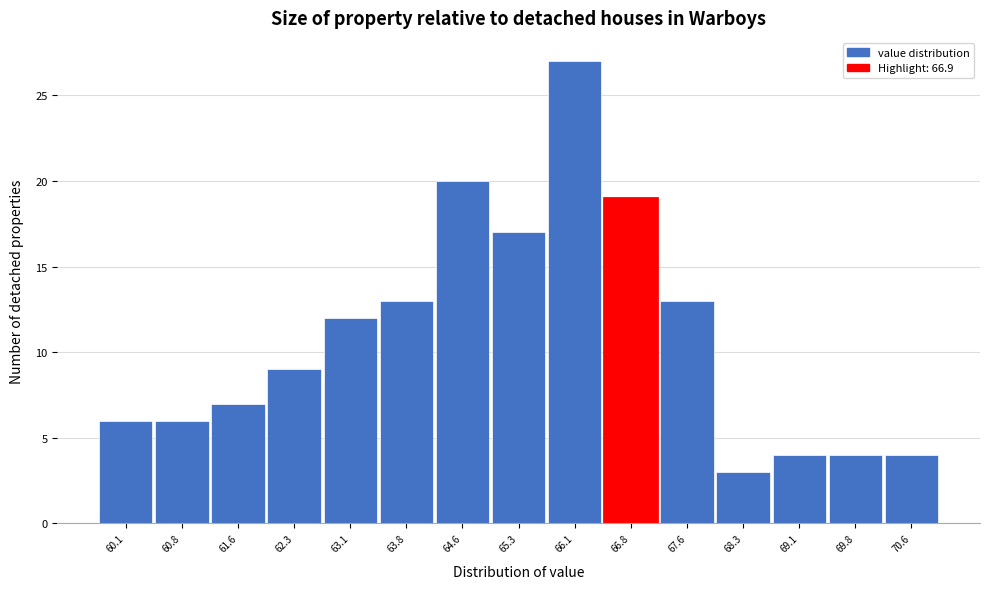

Reading left to right, list all the values displayed in this chart.

60.1=6	60.8=6	61.6=7	62.3=9	63.1=12	63.8=13	64.6=20	65.3=17	66.1=27	66.8=19	67.6=13	68.3=3	69.1=4	69.8=4	70.6=4